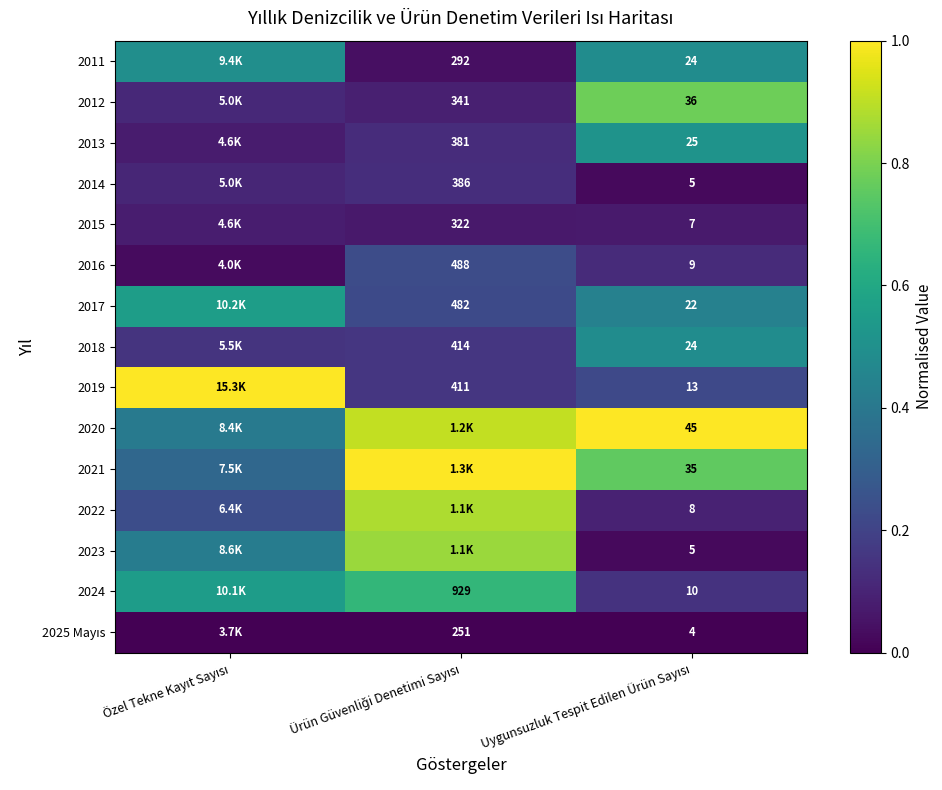

True or false: 2020 has a value of 0.4 at Özel Tekne Kayıt Sayısı.

True